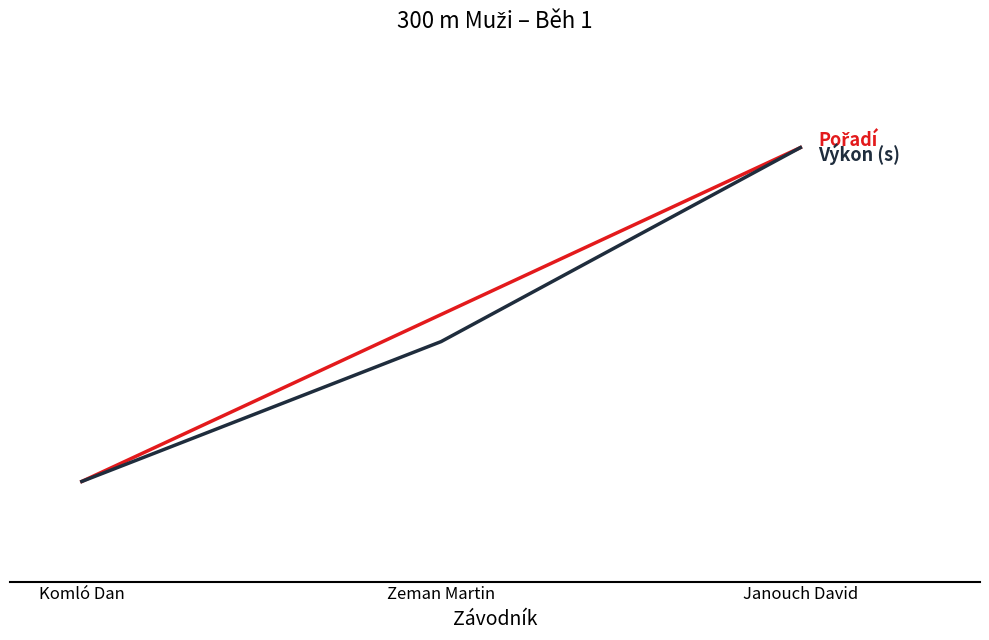

Is this an area chart (filled region under the line)?

No